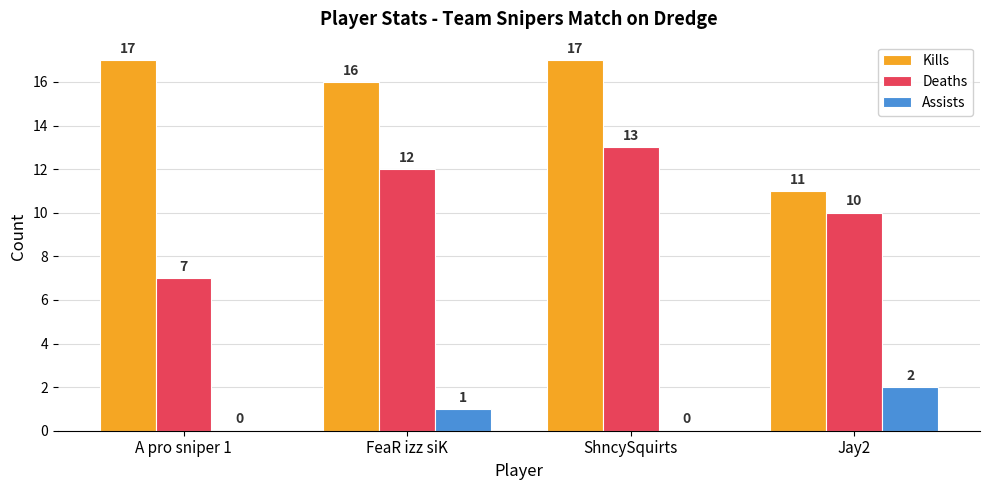

The Deaths series shows 14 at Jay2. True or false?

False